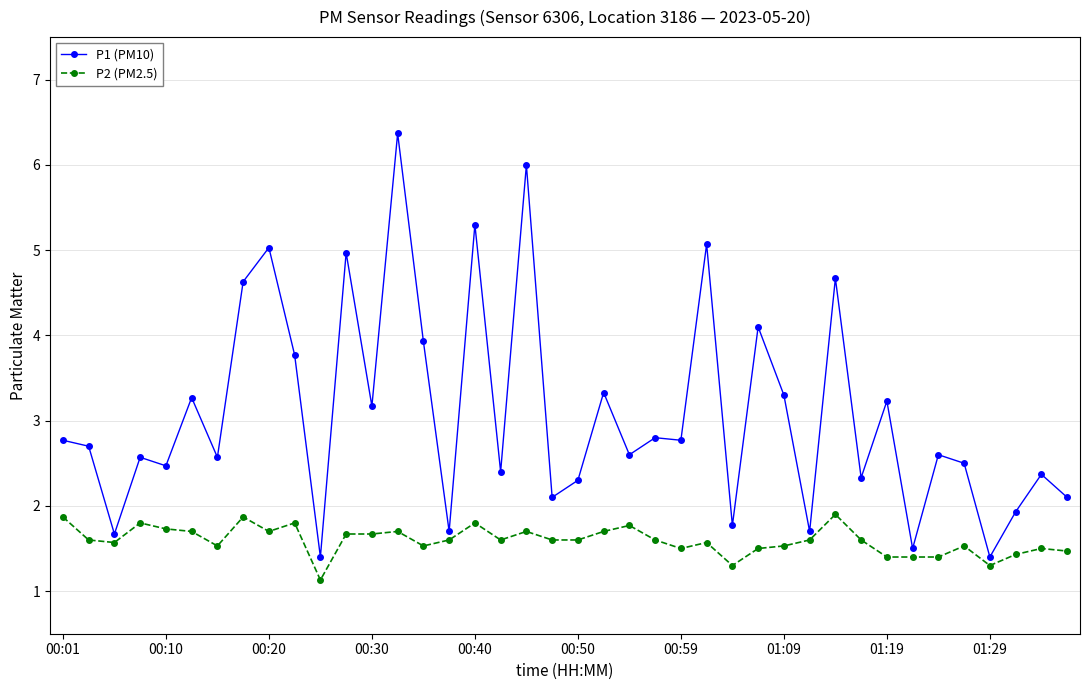

What is the value of the P1 (PM10) point at the 19th from the left?

6.0